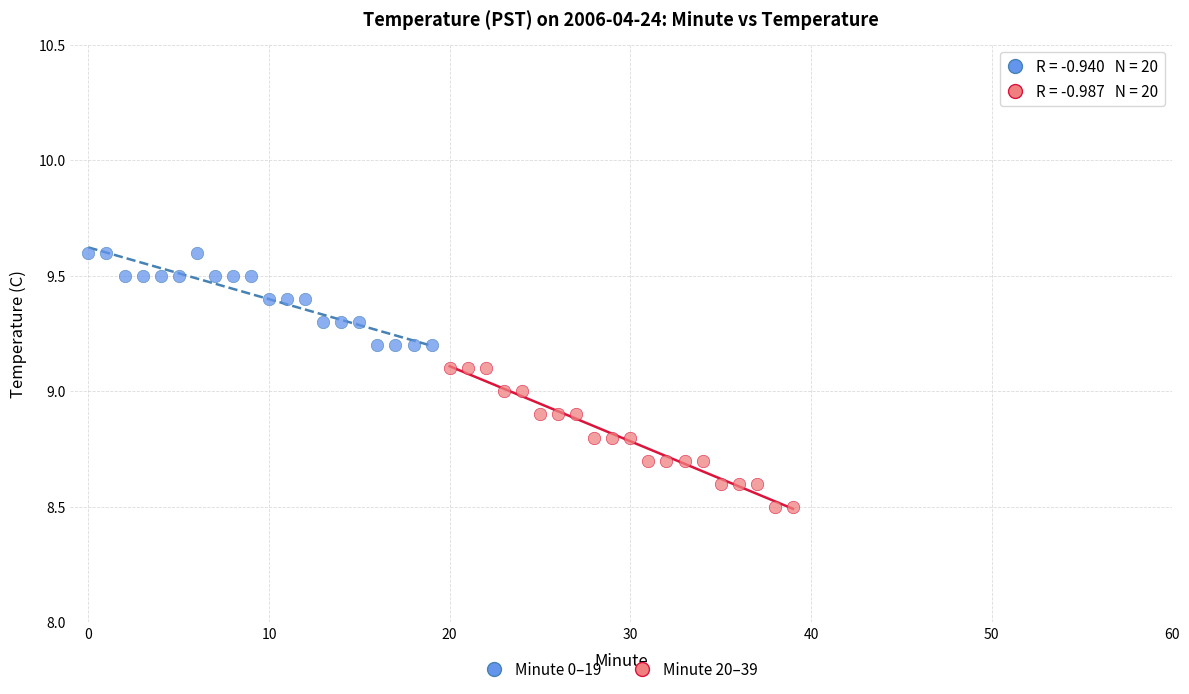

What are all the series names shown in the legend?

Minute 0–19, Minute 20–39